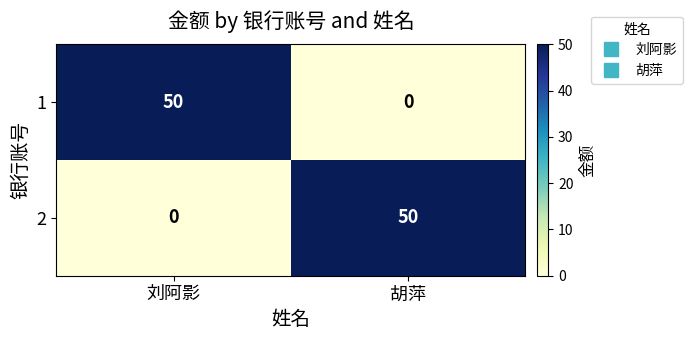

What value does the 1 series have at 刘阿影, to the nearest 10?

50